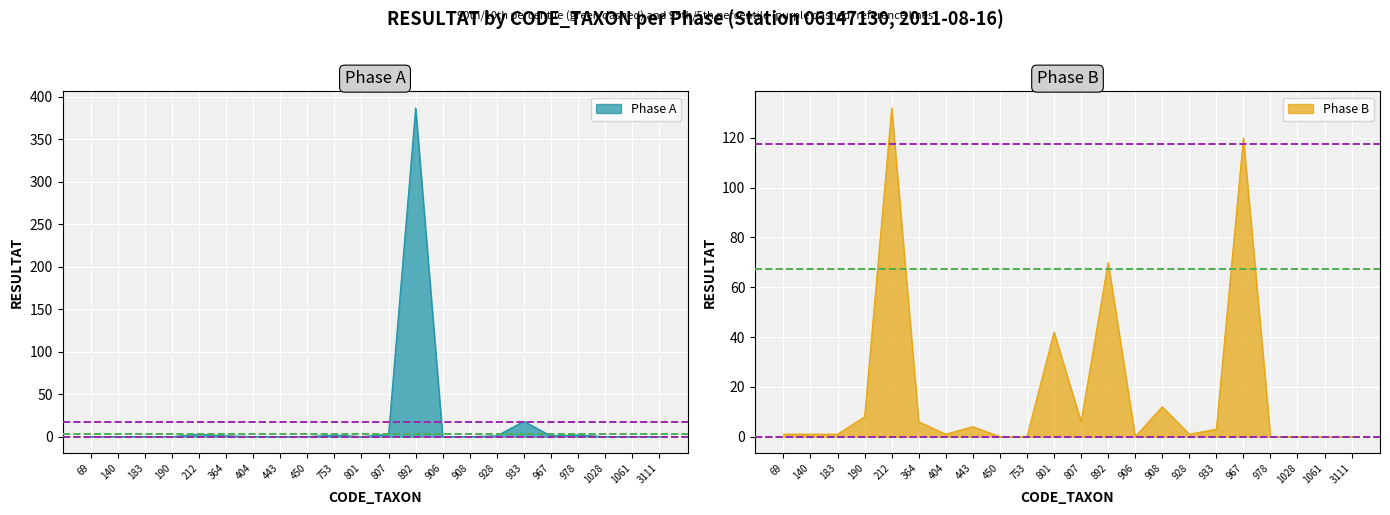

Which series has the widest spread of values?

Phase A